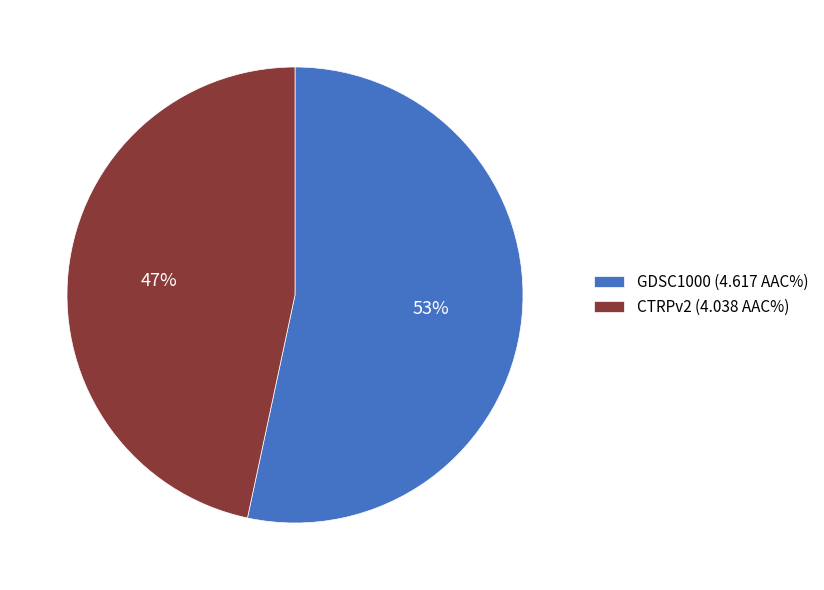

How many slices are in this pie chart?

2